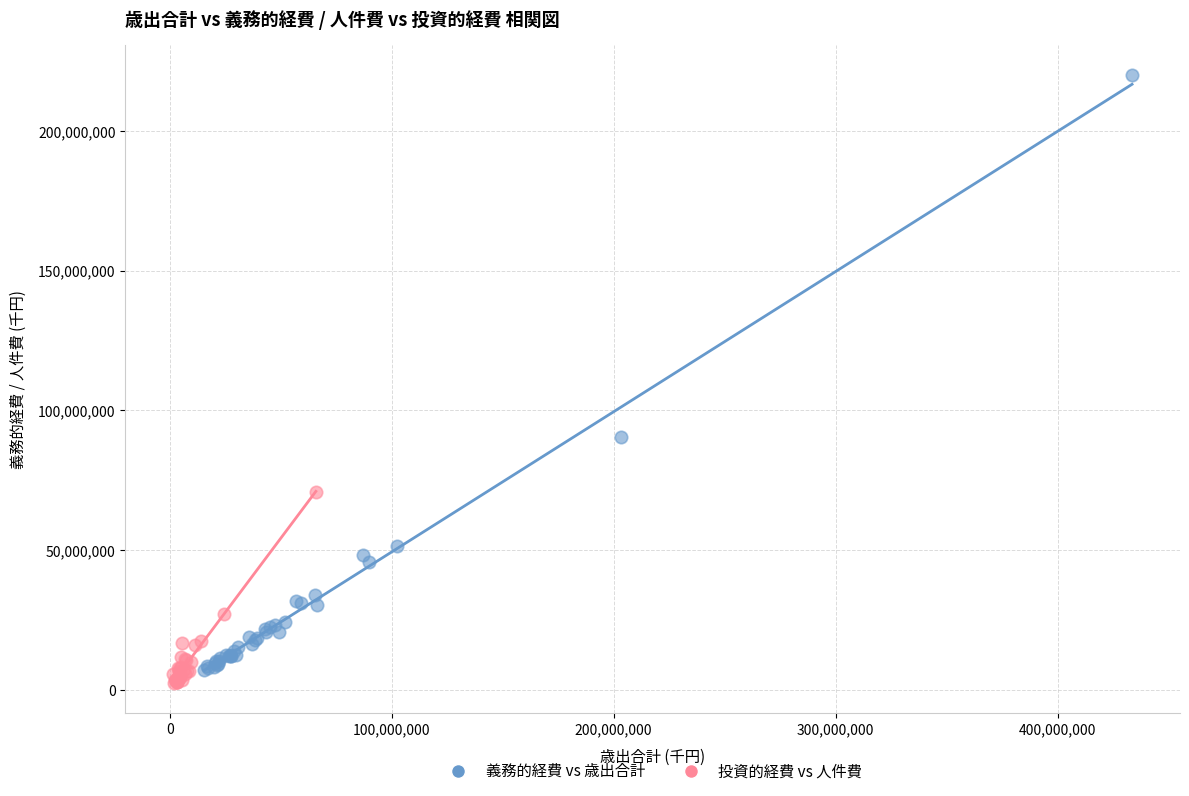

Which series has the widest spread of Y values?

義務的経費 vs 歳出合計